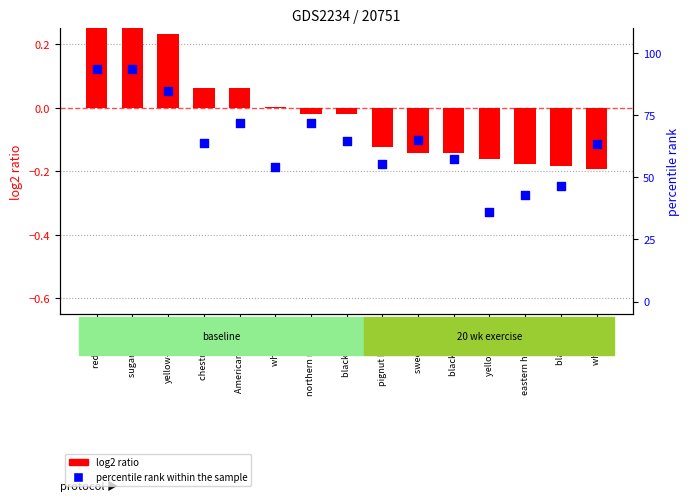

Which series contains the lowest Y value?

log2 ratio